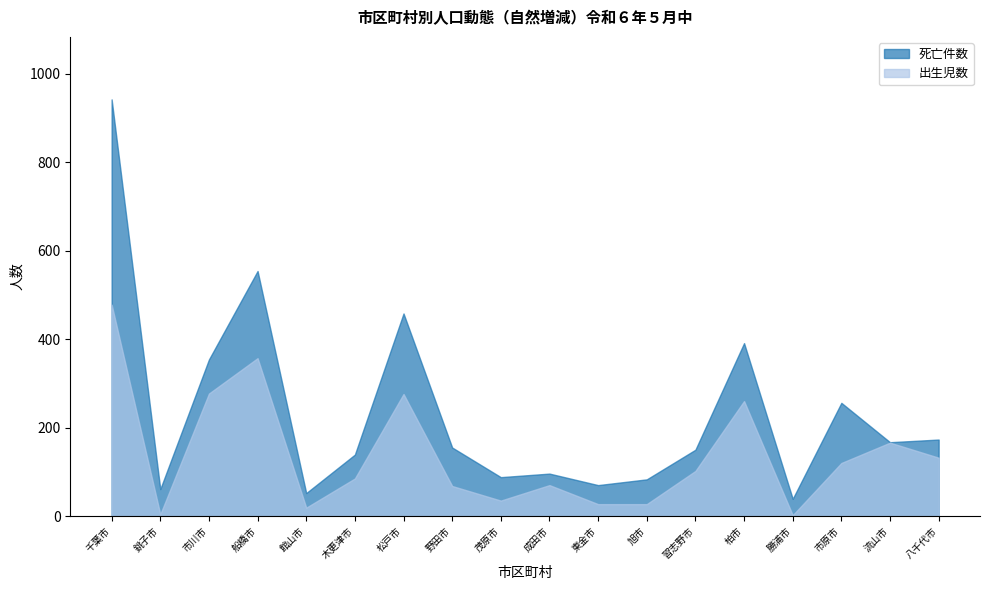

Rank the series by their average value, from highest to lowest.

死亡件数, 出生児数